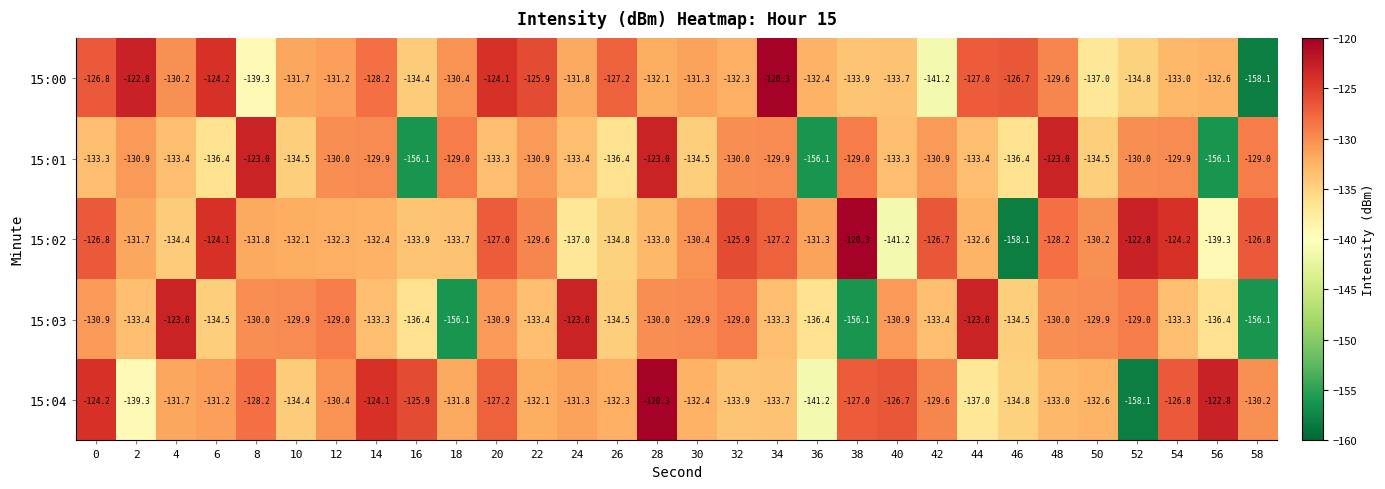

What is the difference between the second highest and second lowest values in the 15:00 series?

18.4